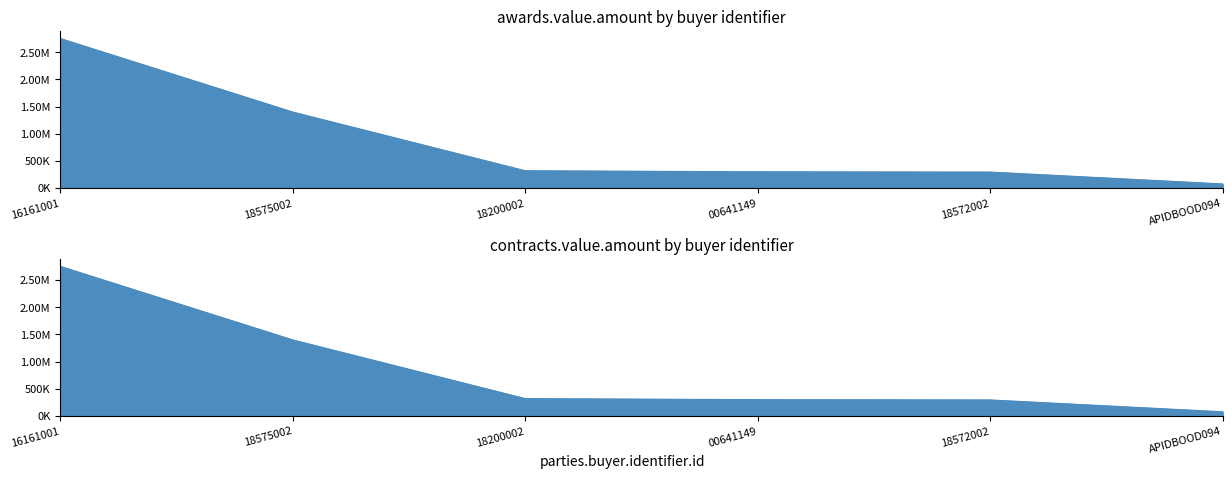

True or false: awards.value.amount has a value of 320000.0 at 18200002.

True